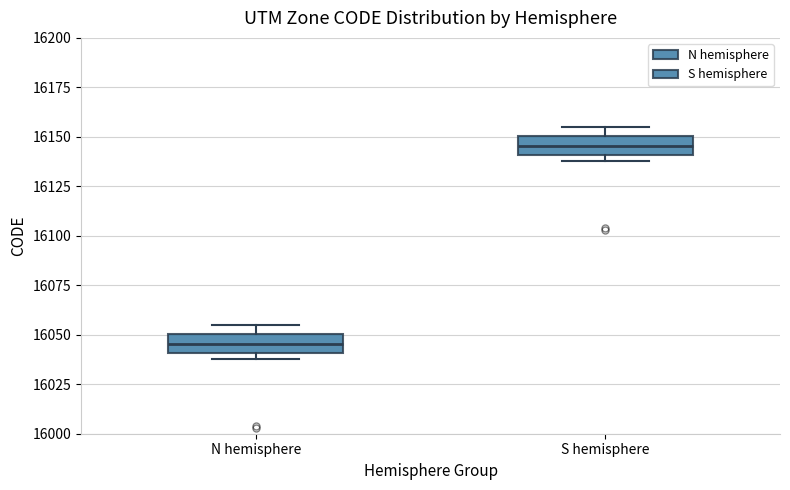

Which box's median line is the highest?

S hemisphere